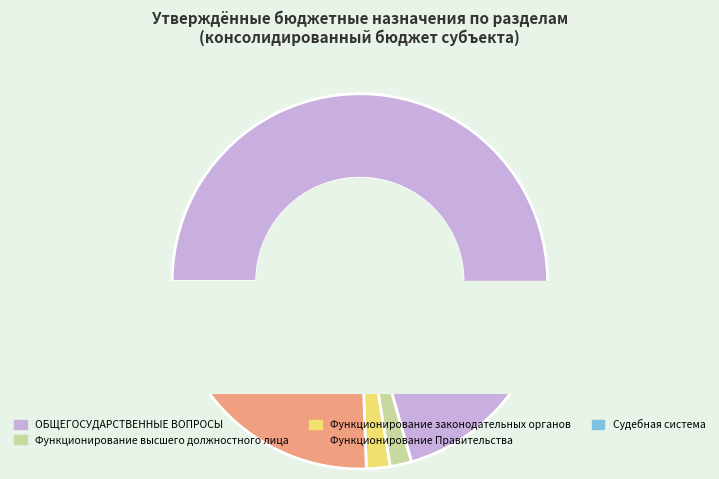

To the nearest percent, what is the difference between the largest and smallest slice percentages?

71%